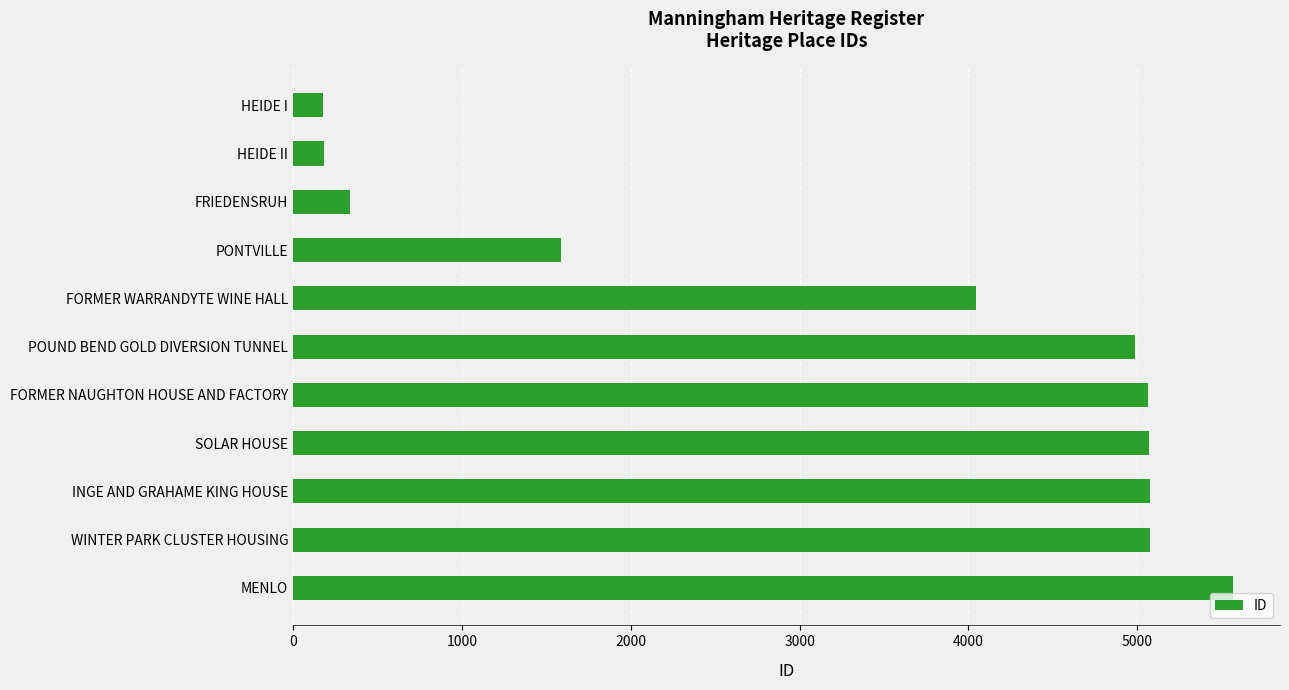

The value at MENLO is 2584. True or false?

False